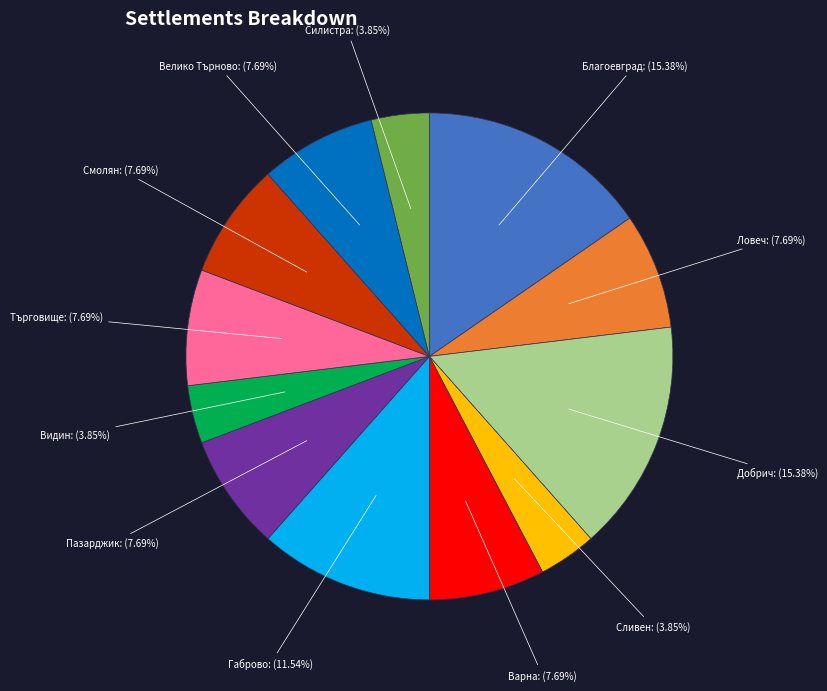

Combined, do Добрич: (15.38%) and Благоевград: (15.38%) account for over 50%?

No